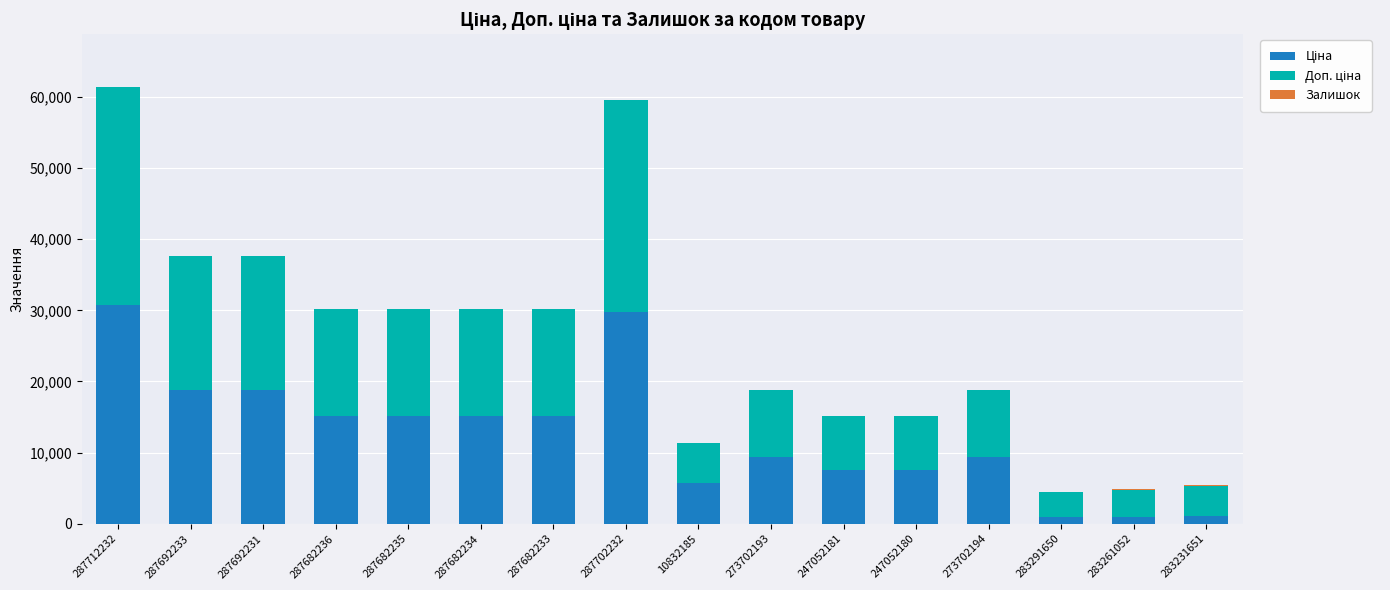

What is the total value across all series at 287692231?

37593.6